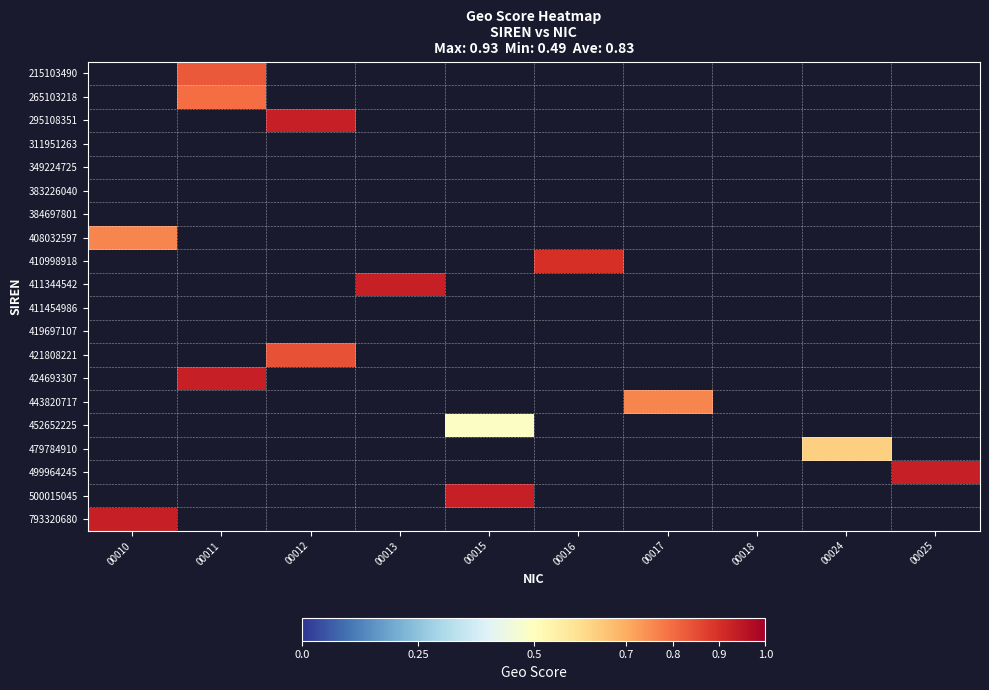

Which has a higher value, 00018 or 00025?

00025